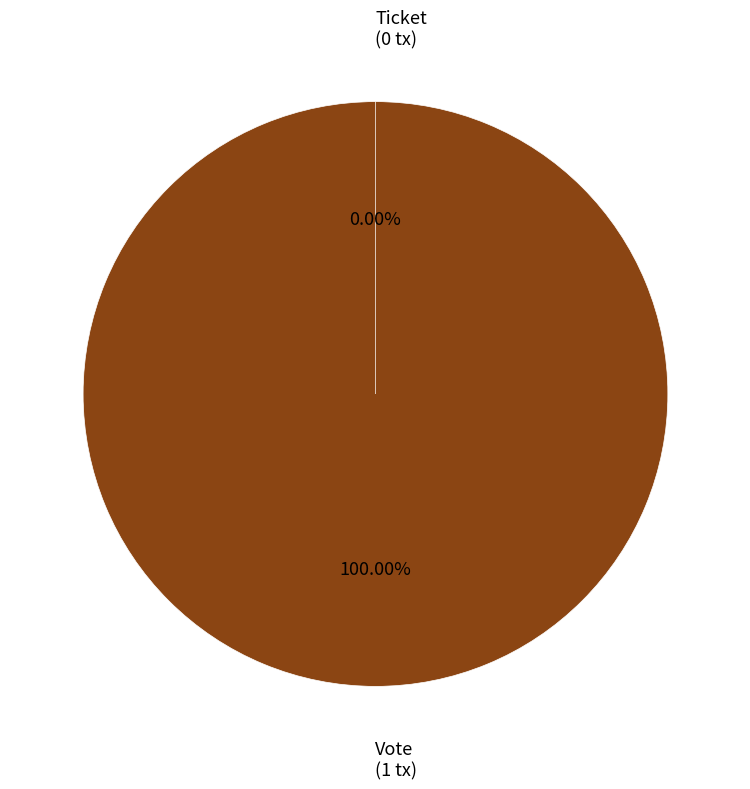

How many segments does this pie chart have?

2